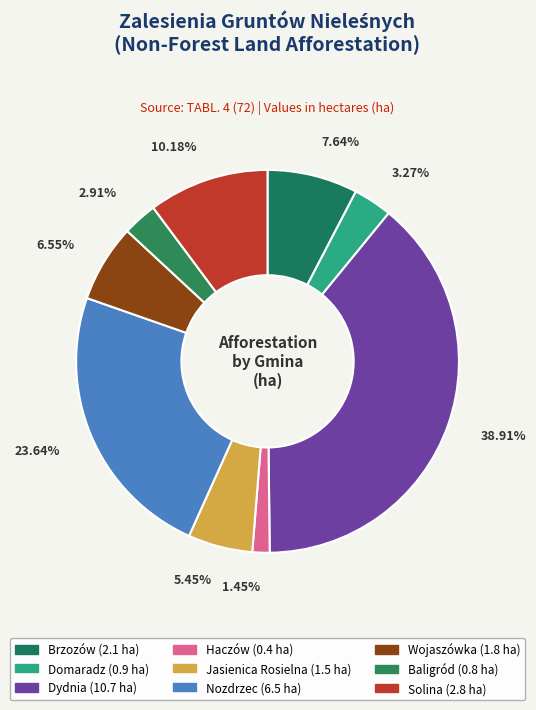

How many slices are in this pie chart?

9